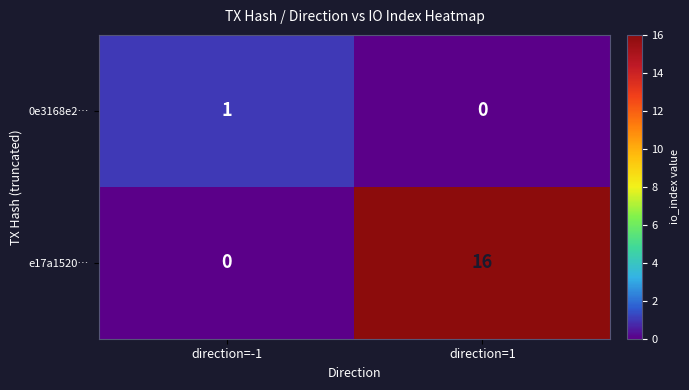

Which label corresponds to the largest value in the chart?

direction=1